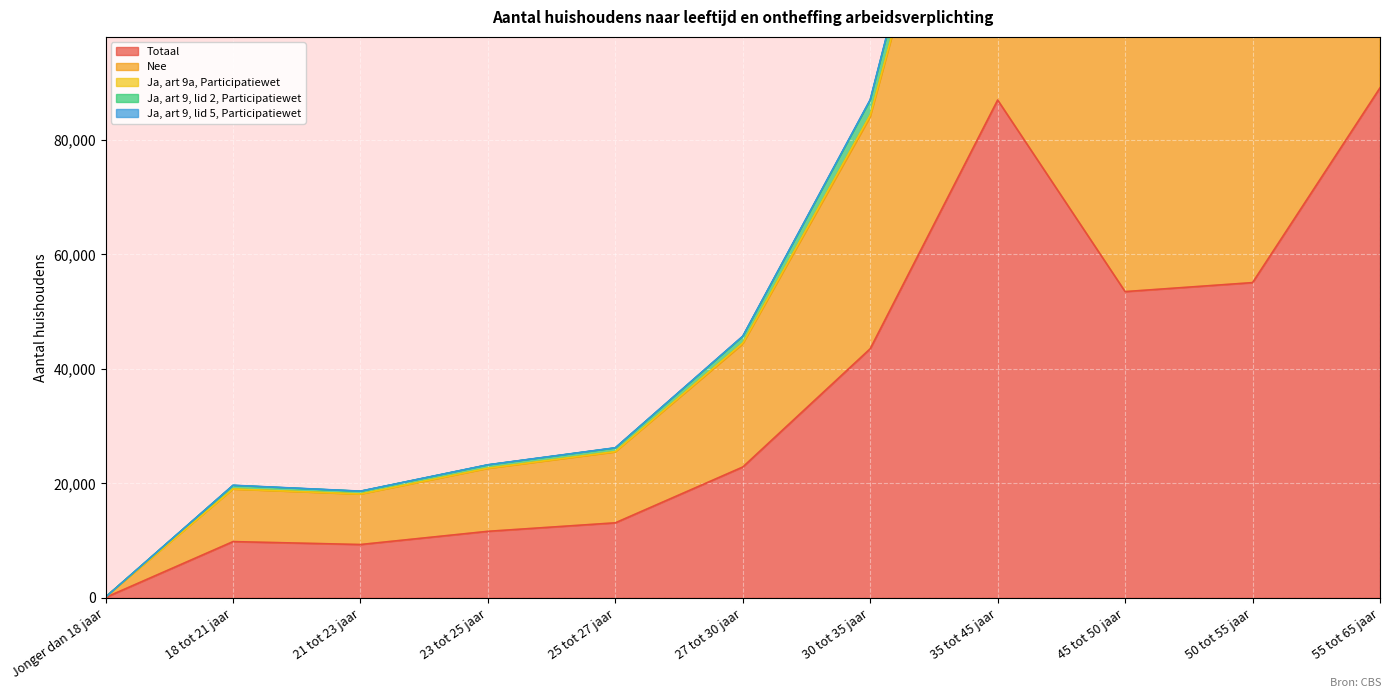

What are all the series names shown in the legend?

Totaal, Nee, Ja, art 9a, Participatiewet, Ja, art 9, lid 2, Participatiewet, Ja, art 9, lid 5, Participatiewet